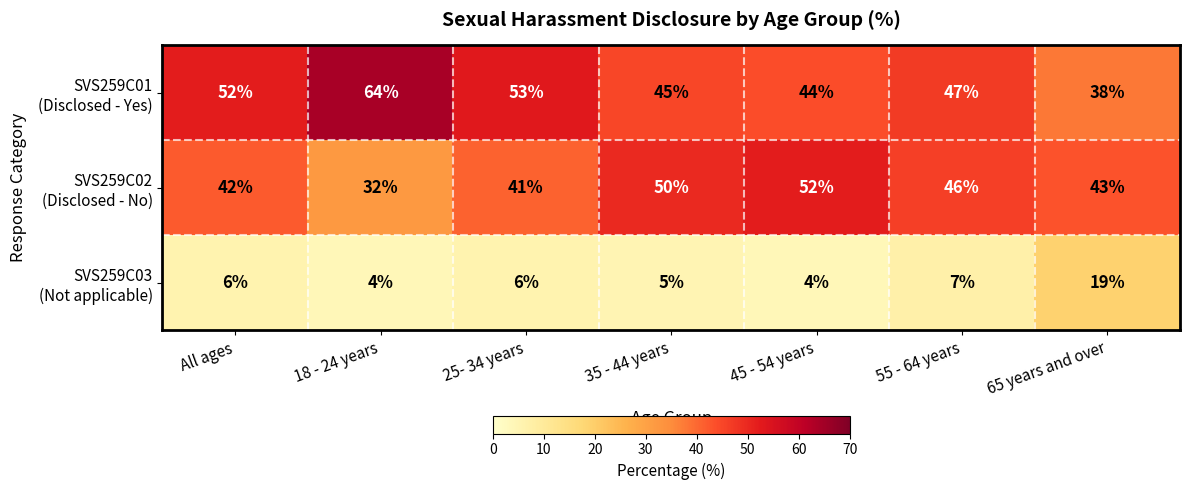

How many distinct data groups are displayed?

3